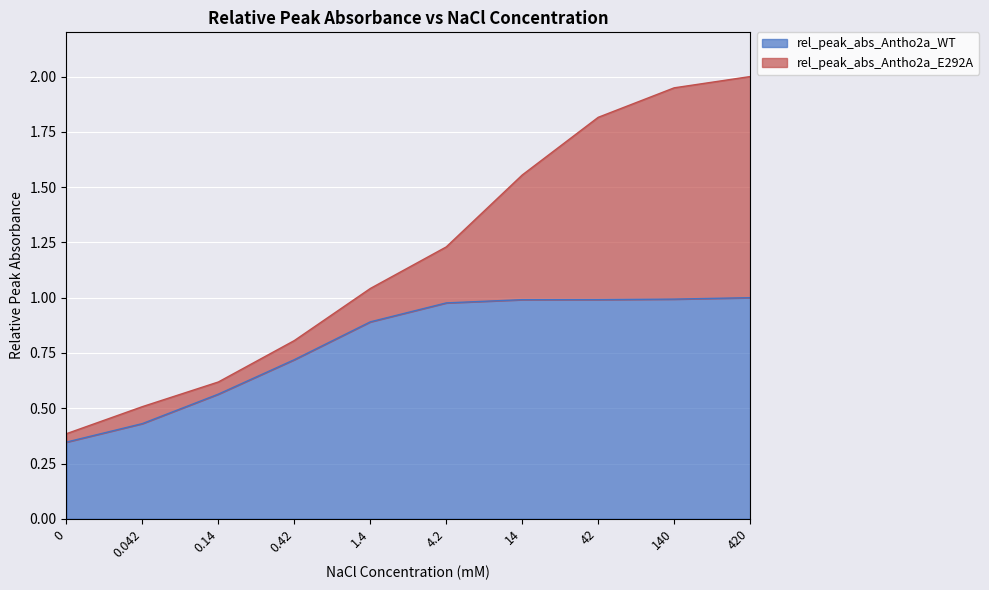

List the labels in order of value, largest first.

420, 140, 42, 14, 4.2, 1.4, 0.42, 0.14, 0.042, 0